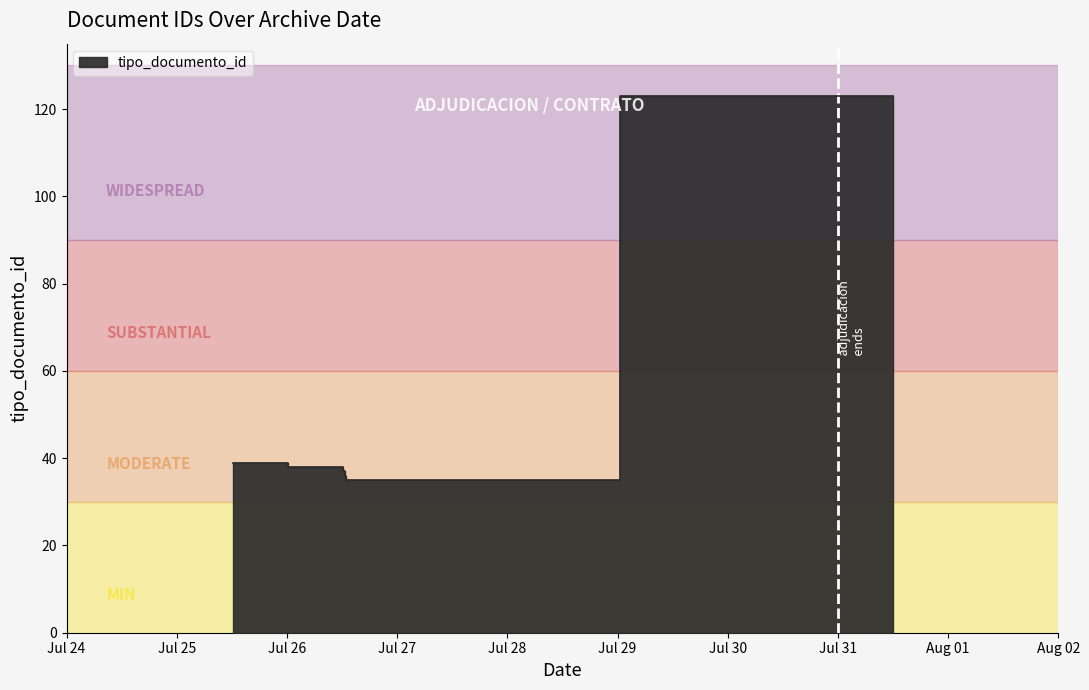

Is it true that the value at 2014-07-25 12:20:37 is 39?

True